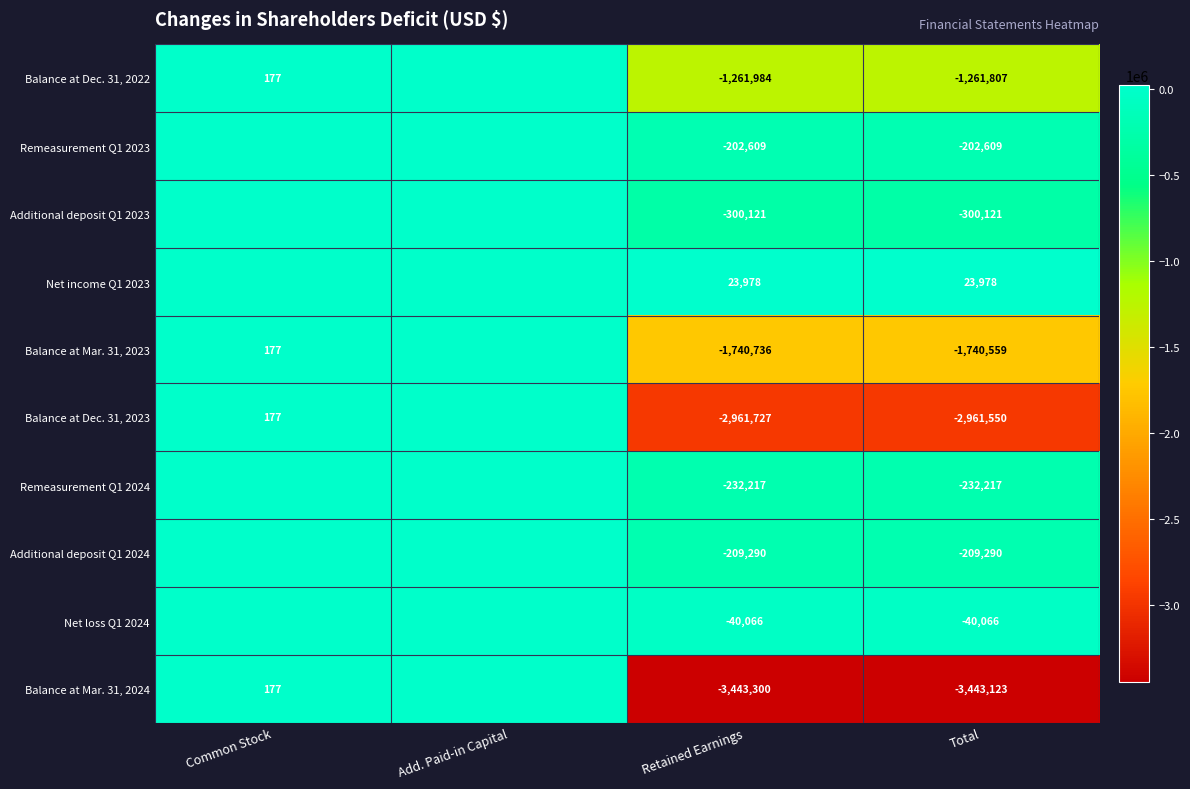

At Retained Earnings, list the series in order from smallest to largest.

Balance at Mar. 31, 2024, Balance at Dec. 31, 2023, Balance at Mar. 31, 2023, Balance at Dec. 31, 2022, Additional deposit Q1 2023, Remeasurement Q1 2024, Additional deposit Q1 2024, Remeasurement Q1 2023, Net loss Q1 2024, Net income Q1 2023